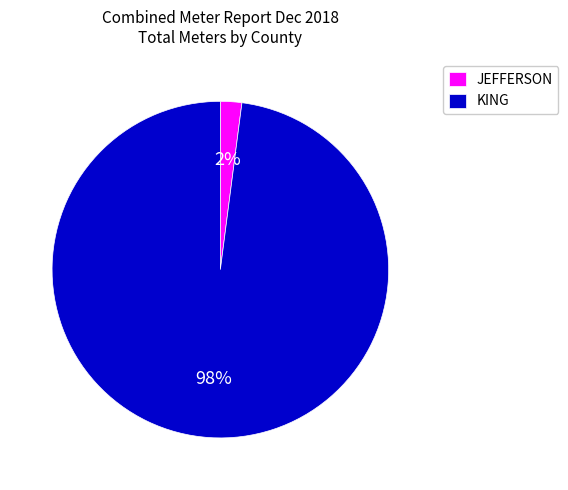

Is there a majority slice in this chart?

Yes